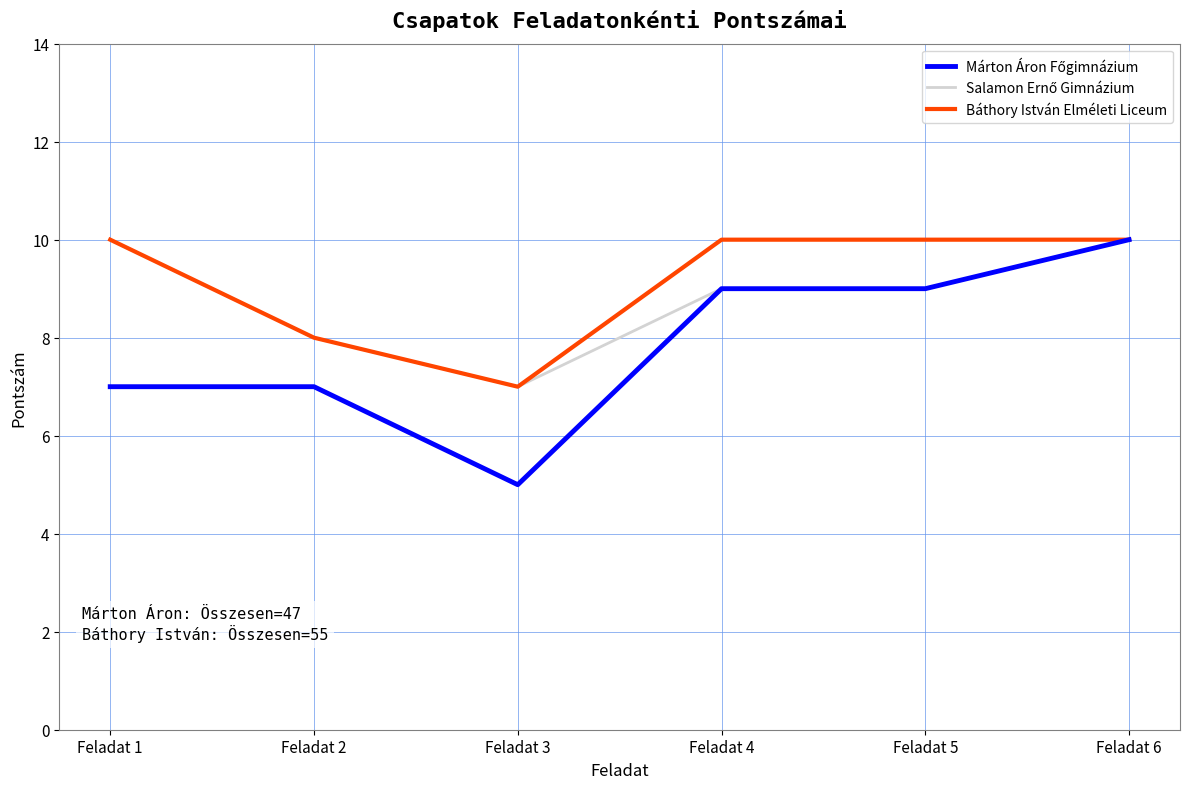

Which category has the lowest value in the Báthory István Elméleti Liceum series?

Feladat 3